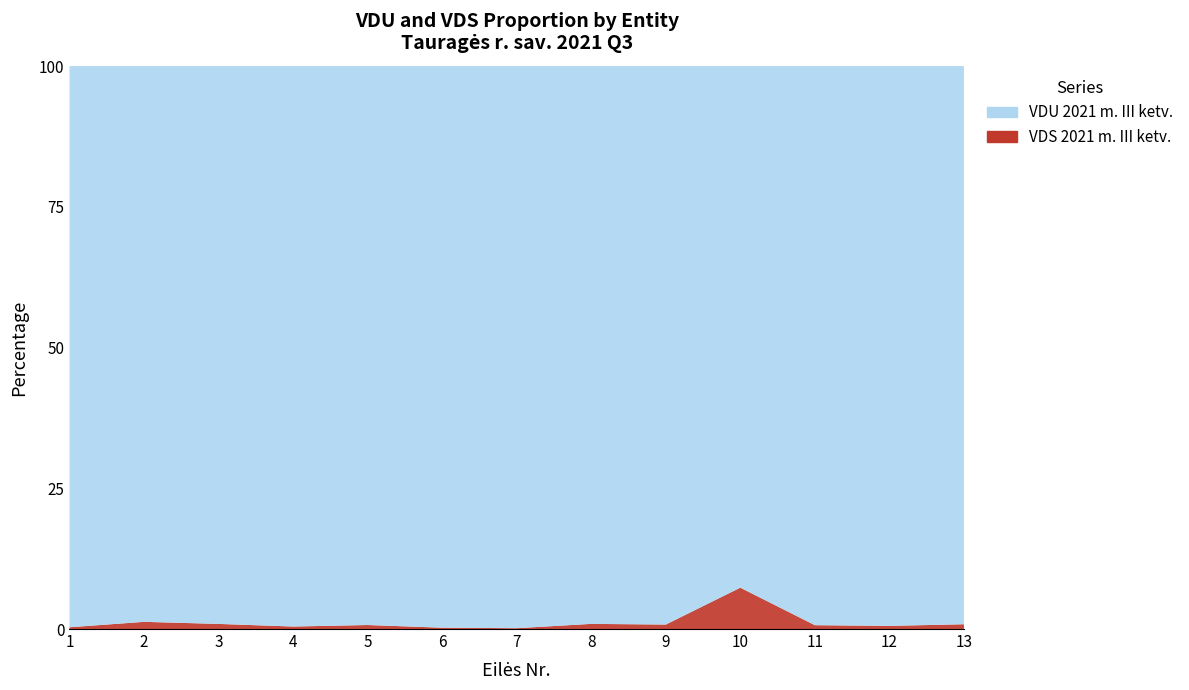

Reading left to right, transcribe all the data shown in this chart.

VDU 2021 m. III ketv.: 1130.6	335.1	1062.1	927.8	1005.7	1729.3	2801.0	1722.9	990.2	1309.5	1242.1	1468.5	997.5
VDS 2021 m. III ketv.: 3.6	4.3	9.7	4.1	7.2	4.1	4.1	15.9	7.9	103.9	8.6	8.3	8.6